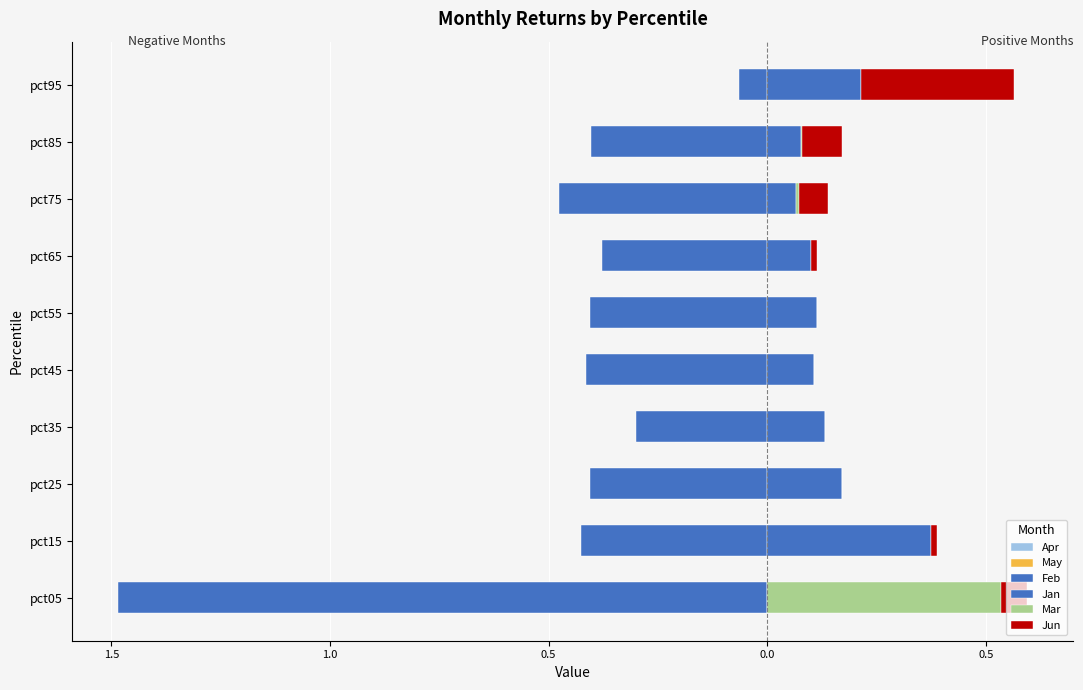

How many data points does each series have?

10